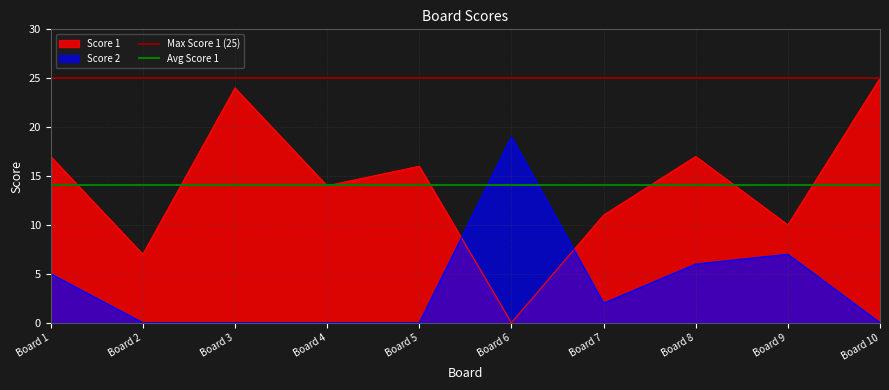

What is the lowest value of the Avg Score 1 series?

14.1